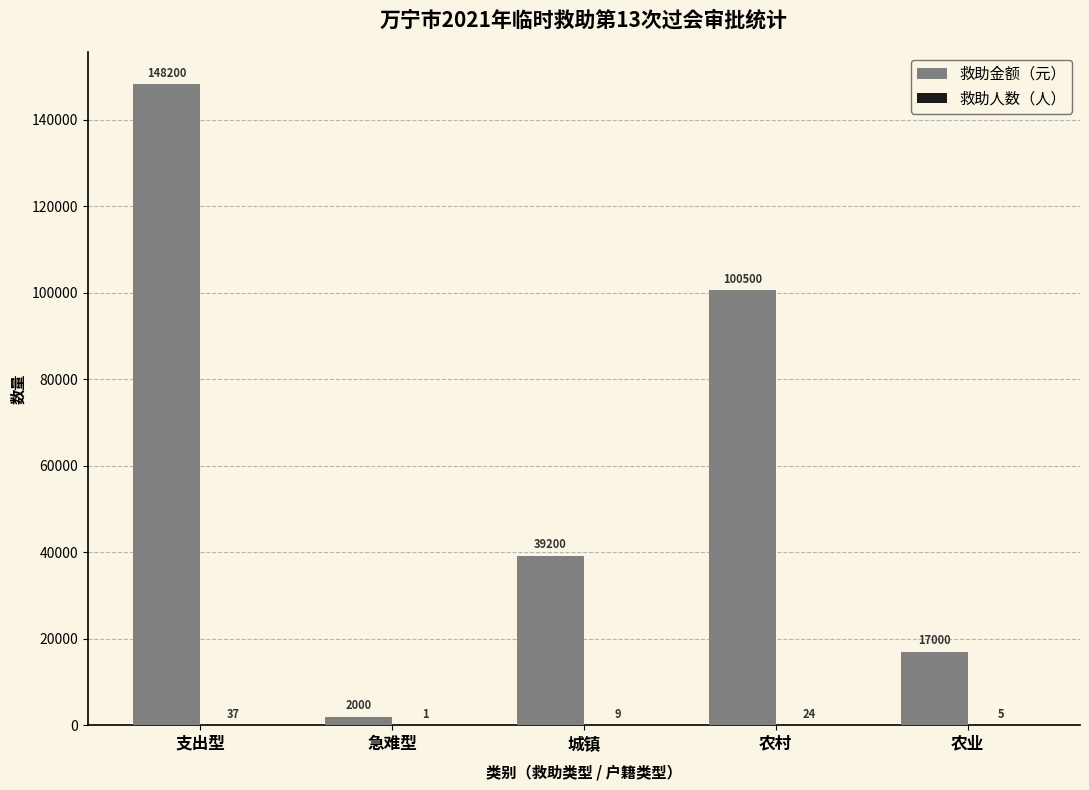

What is the sum of all 救助金额（元） values?

306900